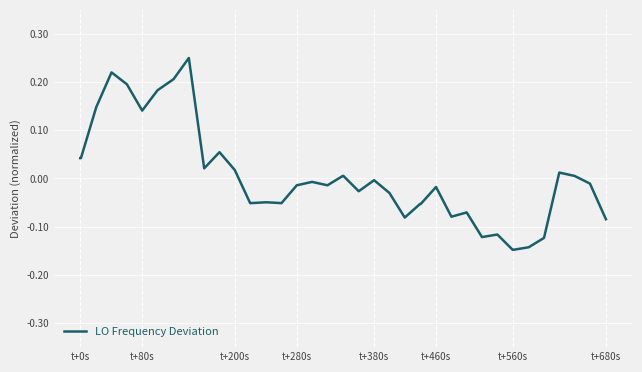

What is the difference between the maximum and minimum values?

0.4